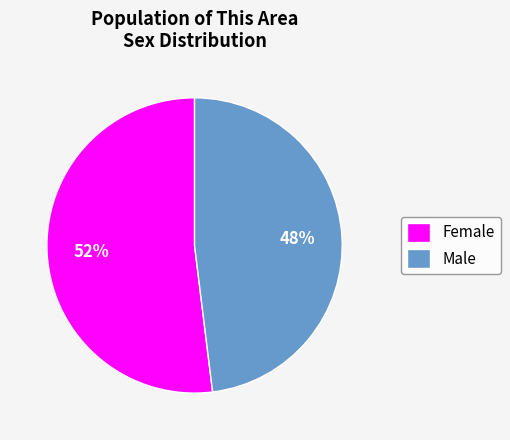

How many slices are in this pie chart?

2